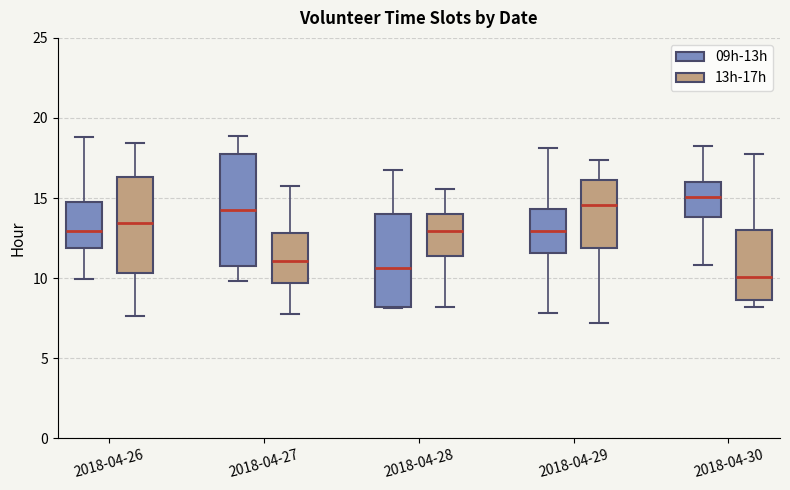

Reading left to right, read every box against the y-axis: the position of its median line, the range the box covers, and the ends of its whiskers. The values are not printed on the chart, so give them approximately, as read against the axis.

2018-04-26 (09h-13h): median 13.0, box 12.0 to 14.5, whiskers 10.0 to 19.0
2018-04-26 (13h-17h): median 13.5, box 10.5 to 16.5, whiskers 7.5 to 18.5
2018-04-27 (09h-13h): median 14.0, box 11.0 to 18.0, whiskers 10.0 to 19.0
2018-04-27 (13h-17h): median 11.0, box 9.5 to 13.0, whiskers 7.5 to 15.5
2018-04-28 (09h-13h): median 10.5, box 8.0 to 14.0, whiskers 8.0 to 16.5
2018-04-28 (13h-17h): median 13.0, box 11.5 to 14.0, whiskers 8.0 to 15.5
2018-04-29 (09h-13h): median 13.0, box 11.5 to 14.5, whiskers 8.0 to 18.0
2018-04-29 (13h-17h): median 14.5, box 12.0 to 16.0, whiskers 7.0 to 17.5
2018-04-30 (09h-13h): median 15.0, box 14.0 to 16.0, whiskers 11.0 to 18.0
2018-04-30 (13h-17h): median 10.0, box 8.5 to 13.0, whiskers 8.0 to 17.5